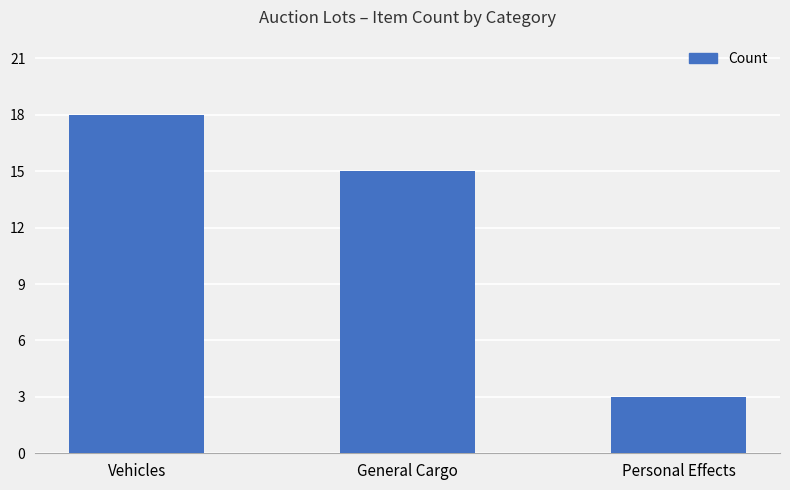

The value at Vehicles is 28. True or false?

False